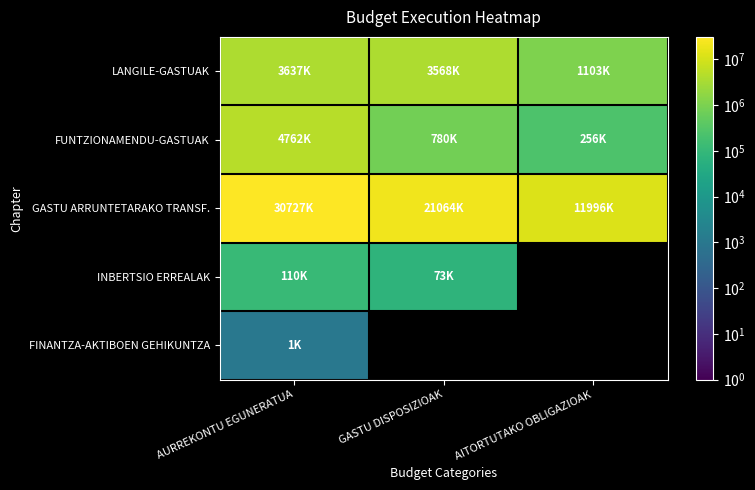

The value of FINANTZA-AKTIBOEN GEHIKUNTZA at AURREKONTU EGUNERATUA is 322.6. True or false?

False